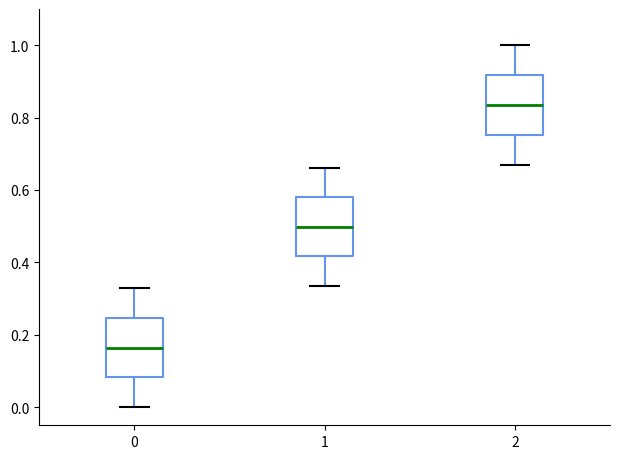

Which box has the highest median line?

2